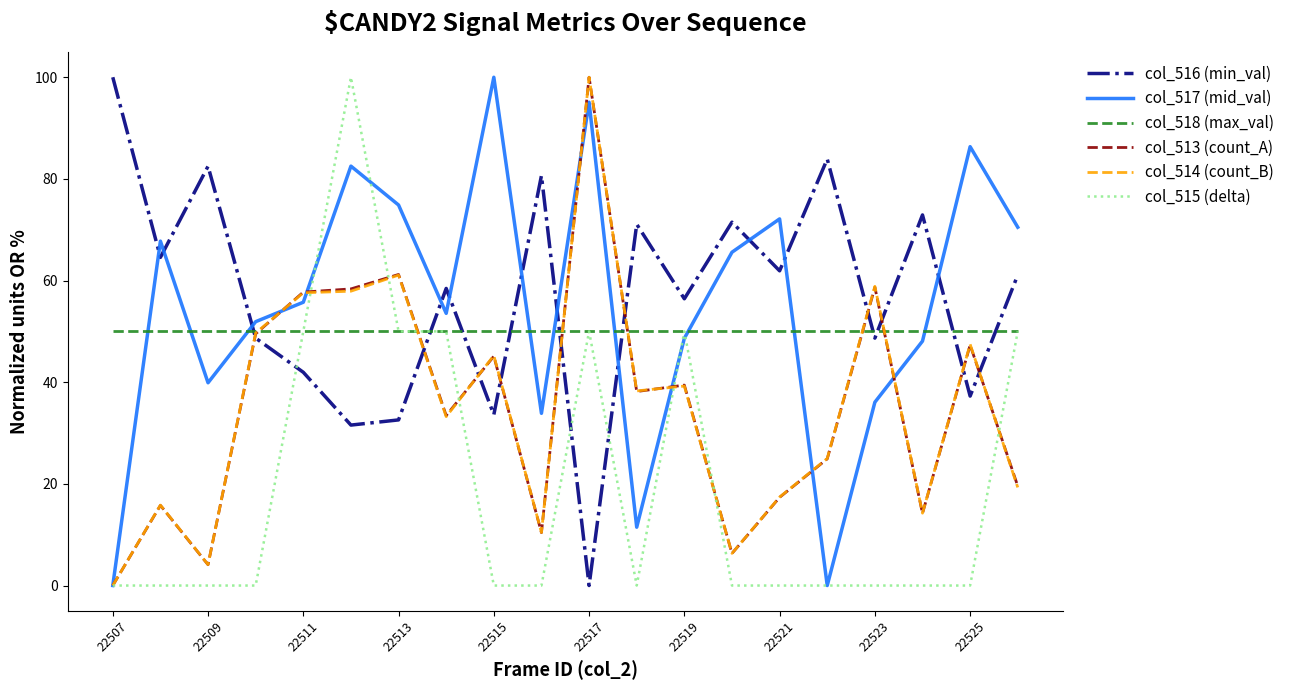

What is the minimum value for col_518 (max_val)?

50.0